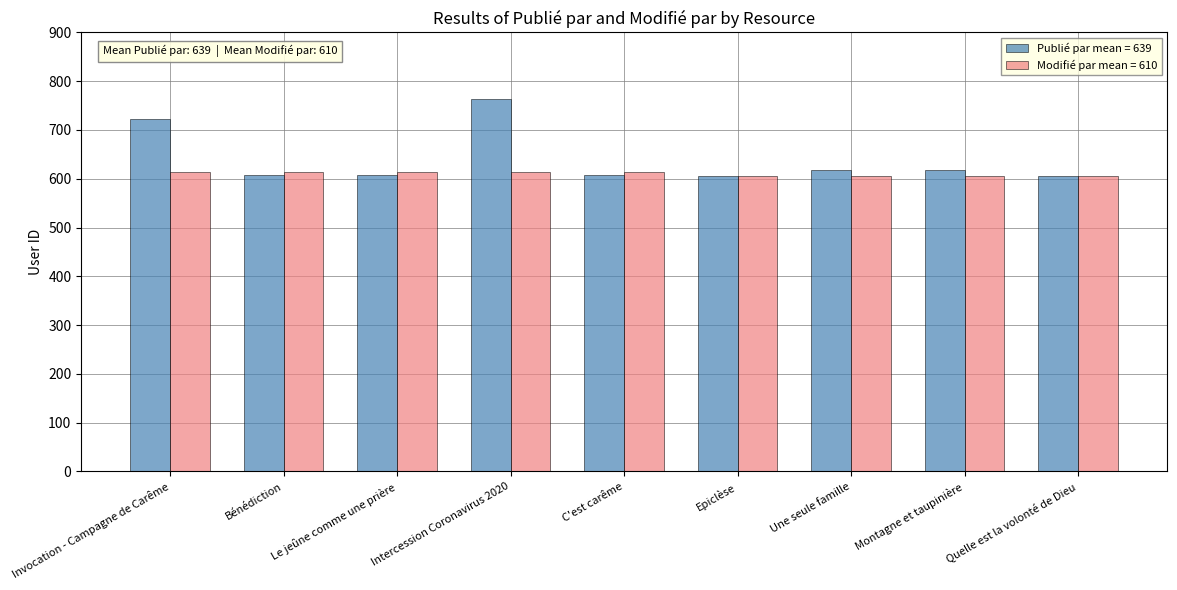

At how many categories does at least one series exceed 638?

2